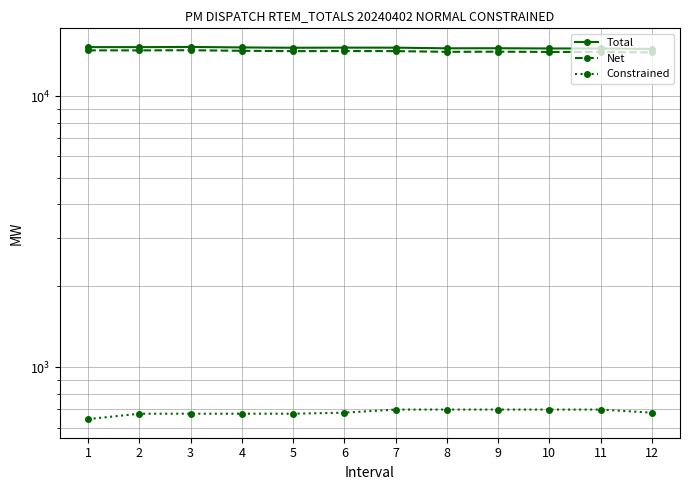

True or false: Total and Net intersect in this chart.

False